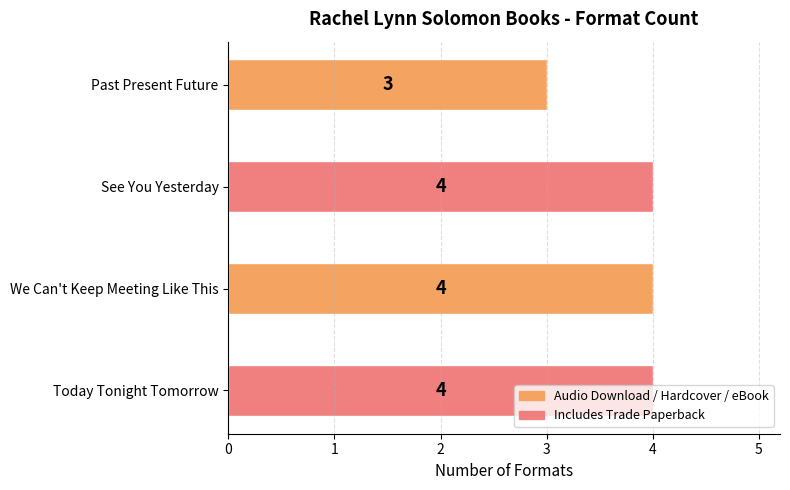

Are the bars horizontal?

Yes